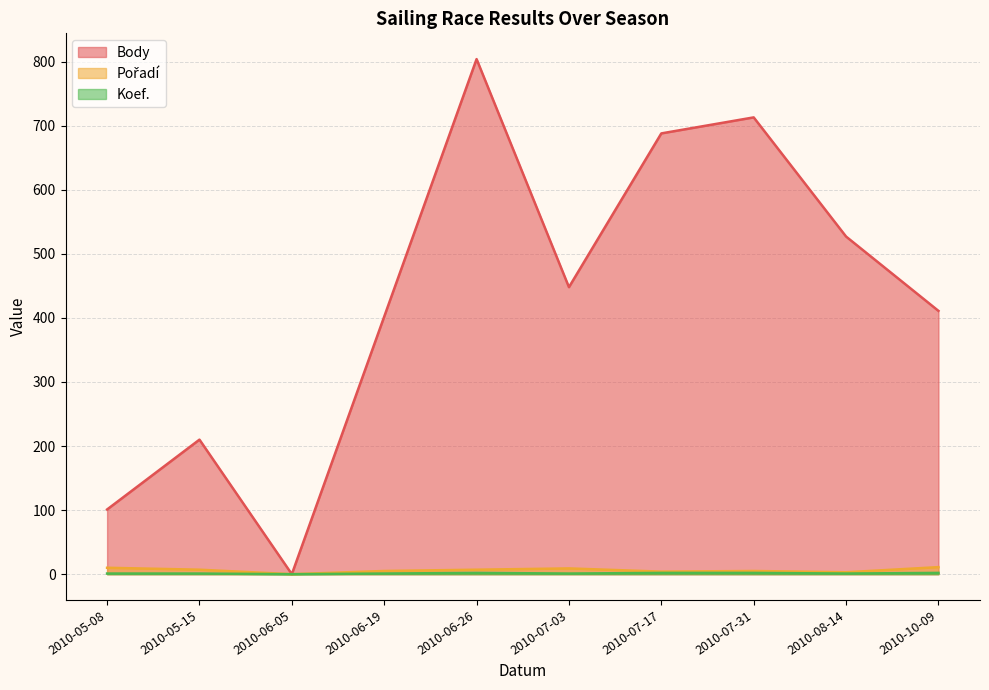

What is the difference between the Body values at 2010-06-26 and 2010-05-08?

703